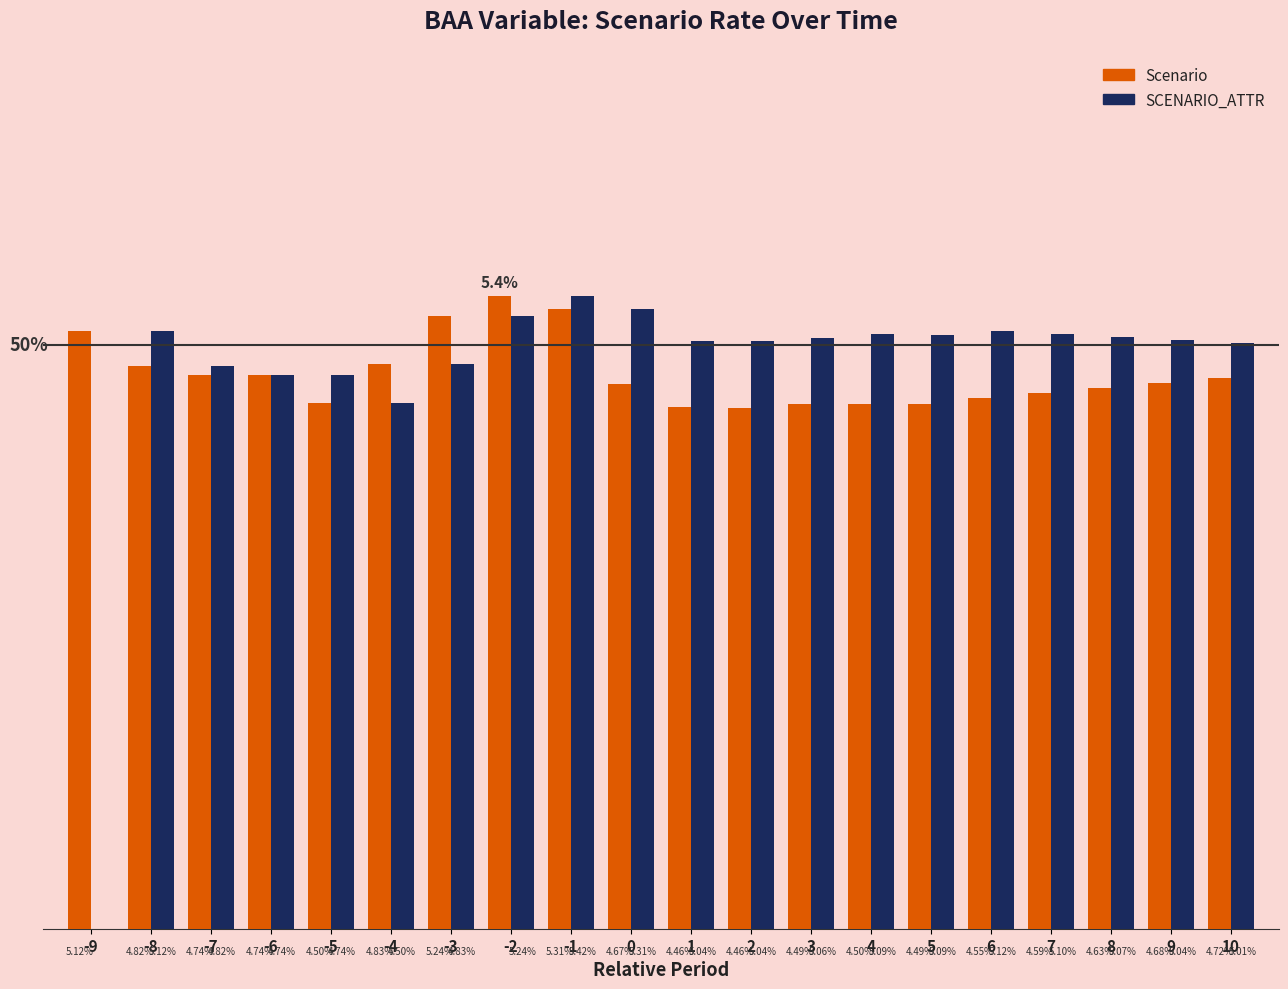

Which series has the largest total across all categories?

SCENARIO_ATTR